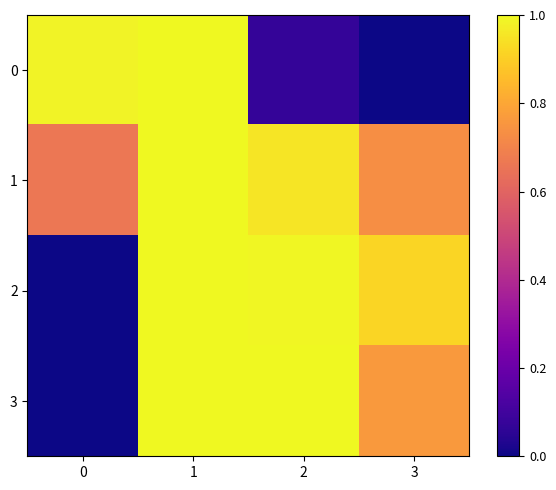

Which series changed the most between 0 and 2?

3